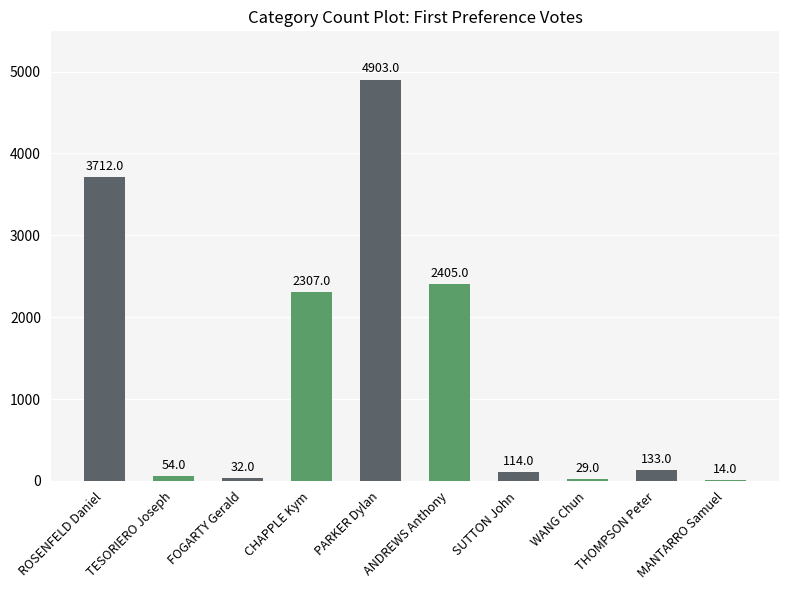

How many data points does each series have?

10